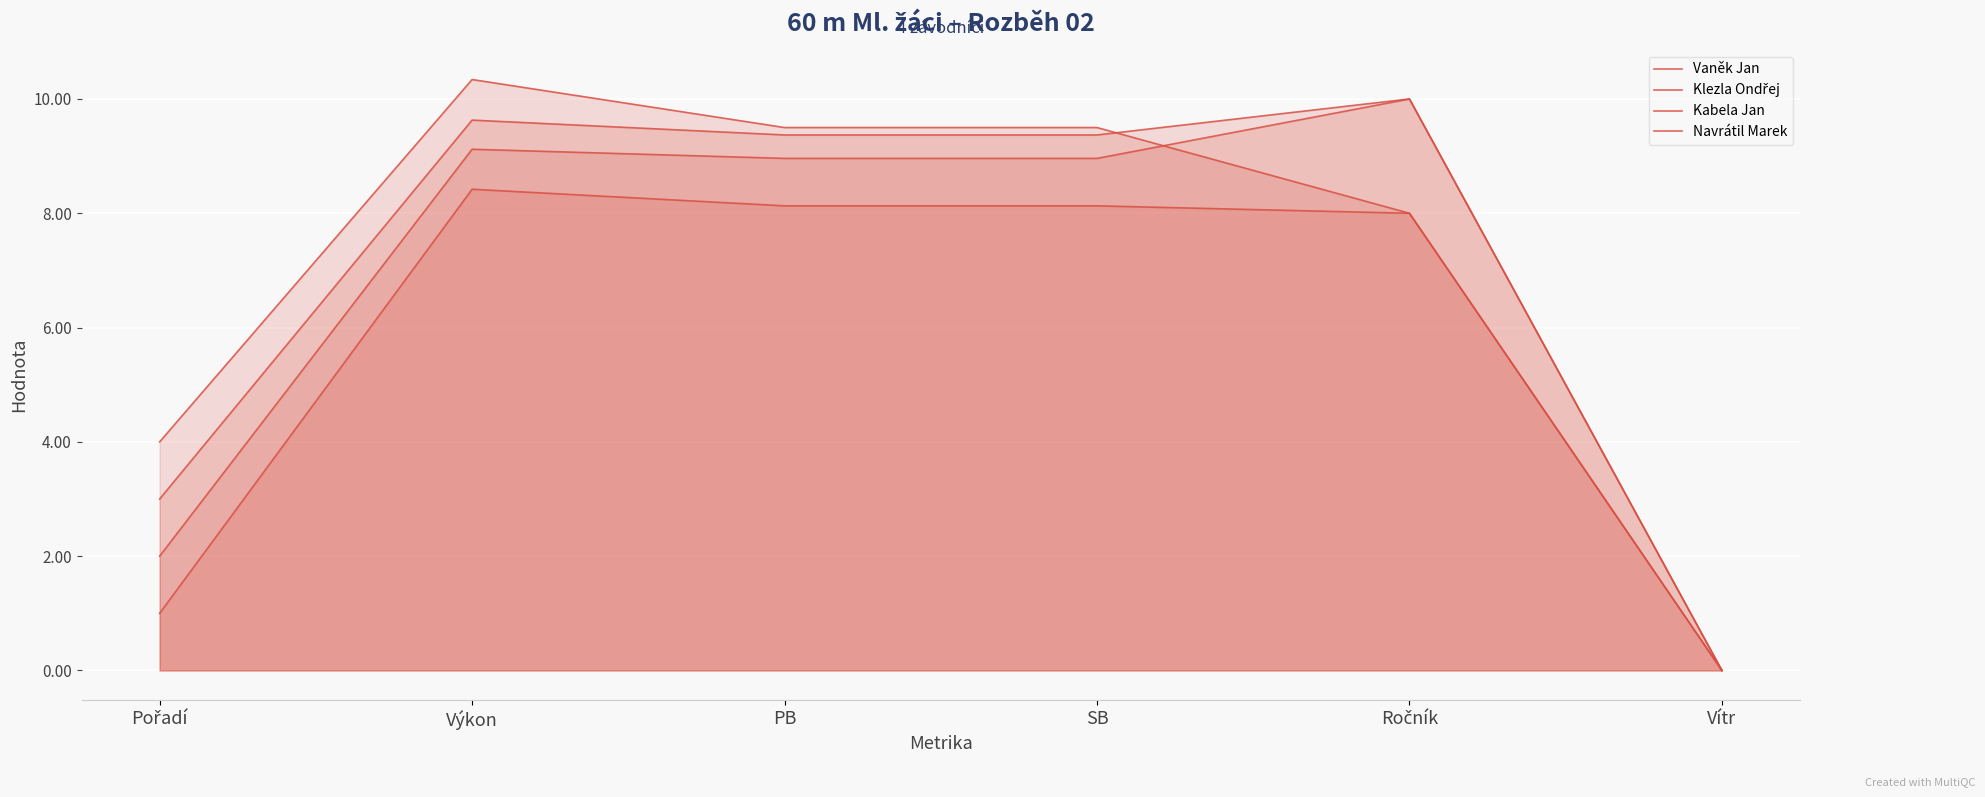

What is the difference between the highest and lowest values at Výkon?

1.9